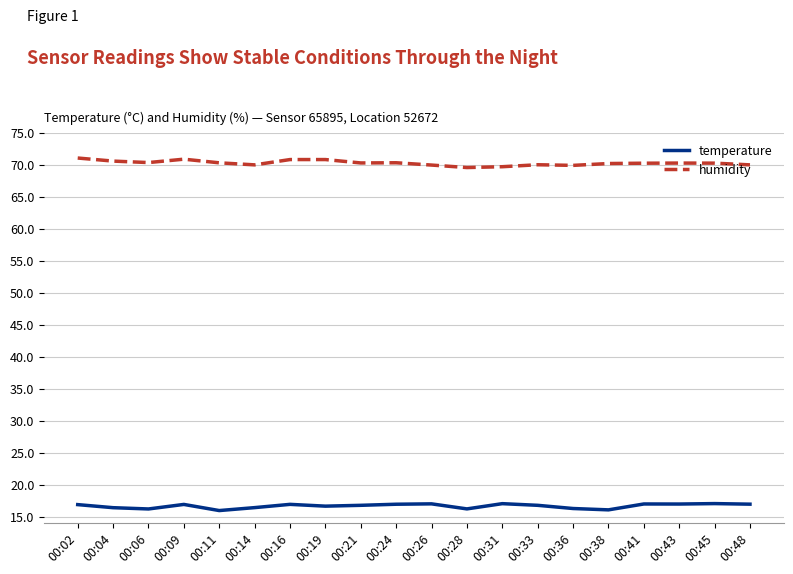

How many lines are shown in the chart?

2